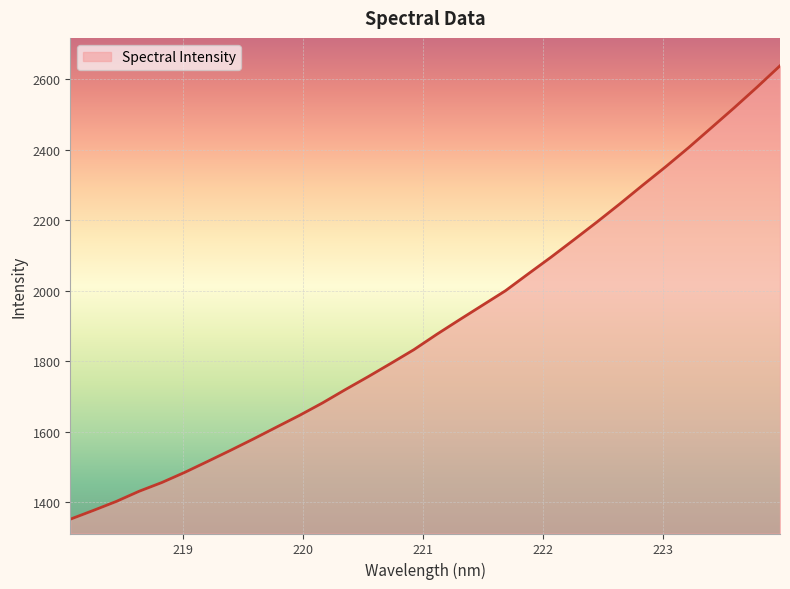

What is the smallest value displayed?

1351.8